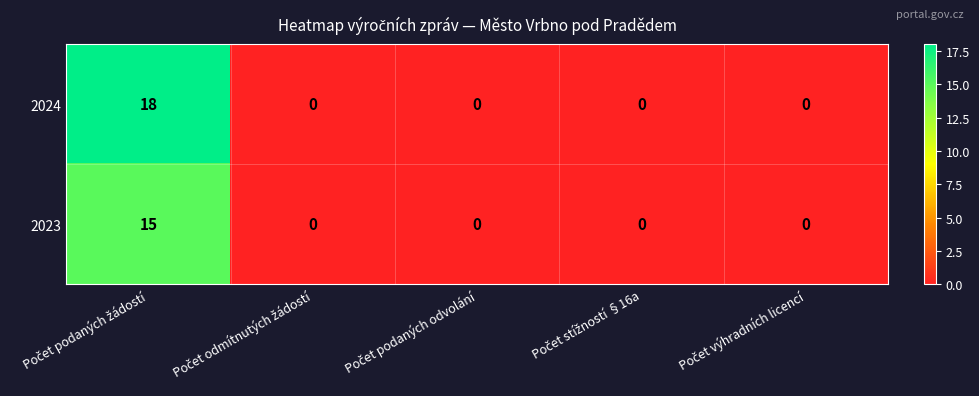

What is the greatest value displayed?

18